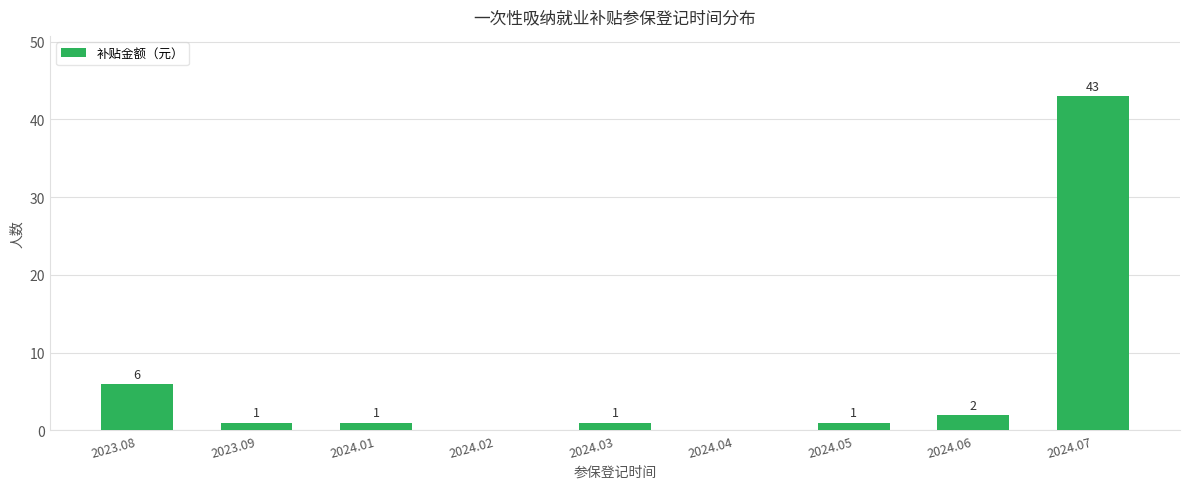

Which has a higher value, 2024.07 or 2024.03?

2024.07